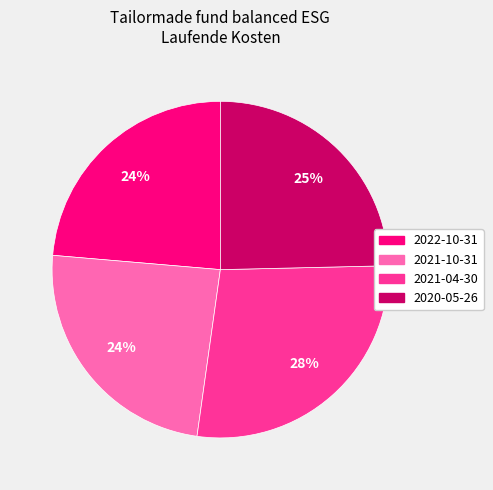

Does any single category account for the majority?

No